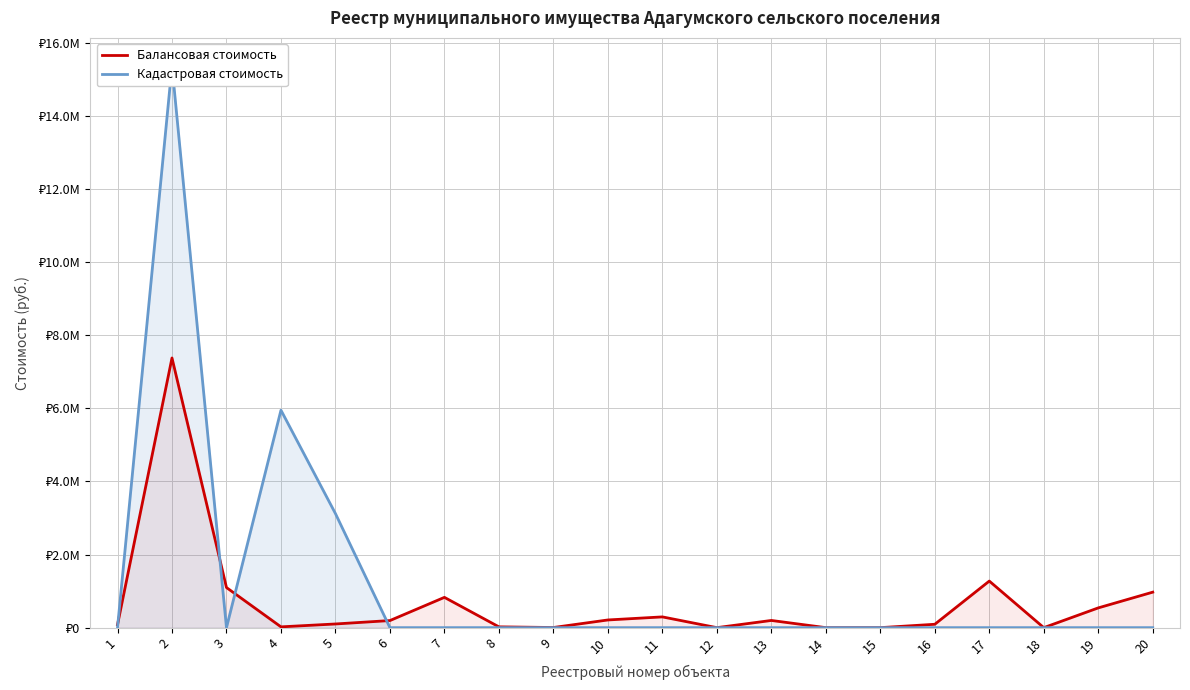

What is the sum of all Балансовая стоимость values?

13298926.5